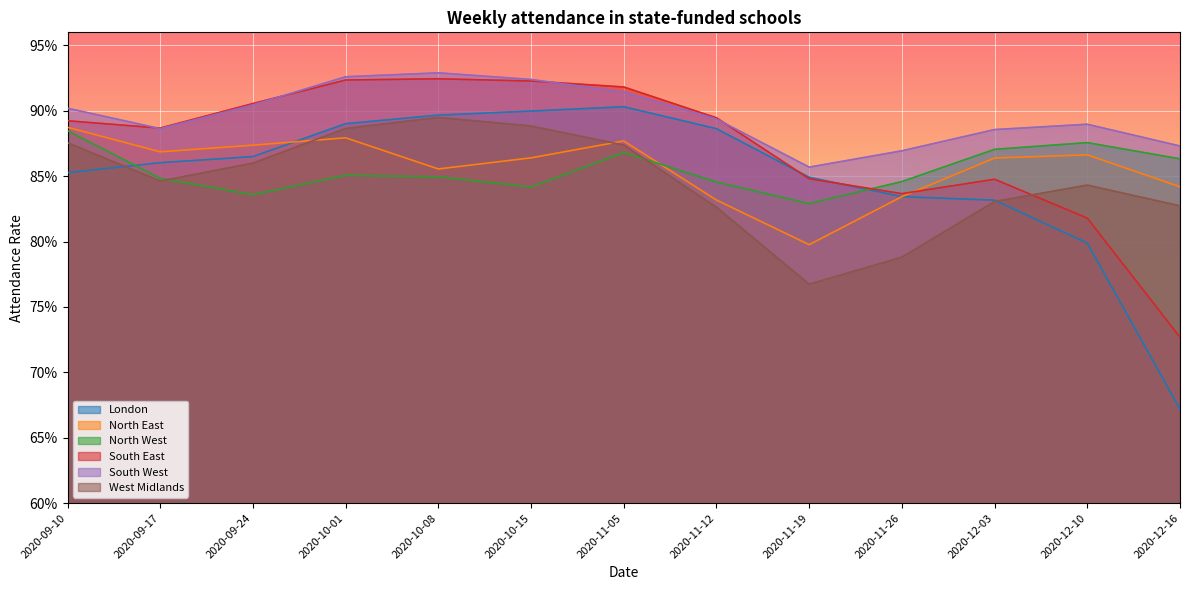

What is the sum of the London values at 2020-10-08 and 2020-11-05?

1.8